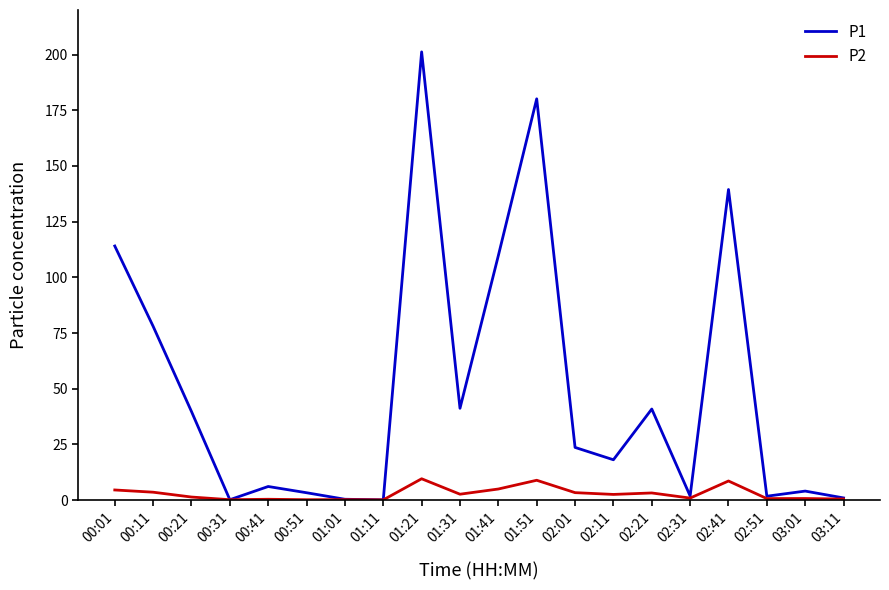

True or false: P1 has more than 2 points higher than both neighbors.

True